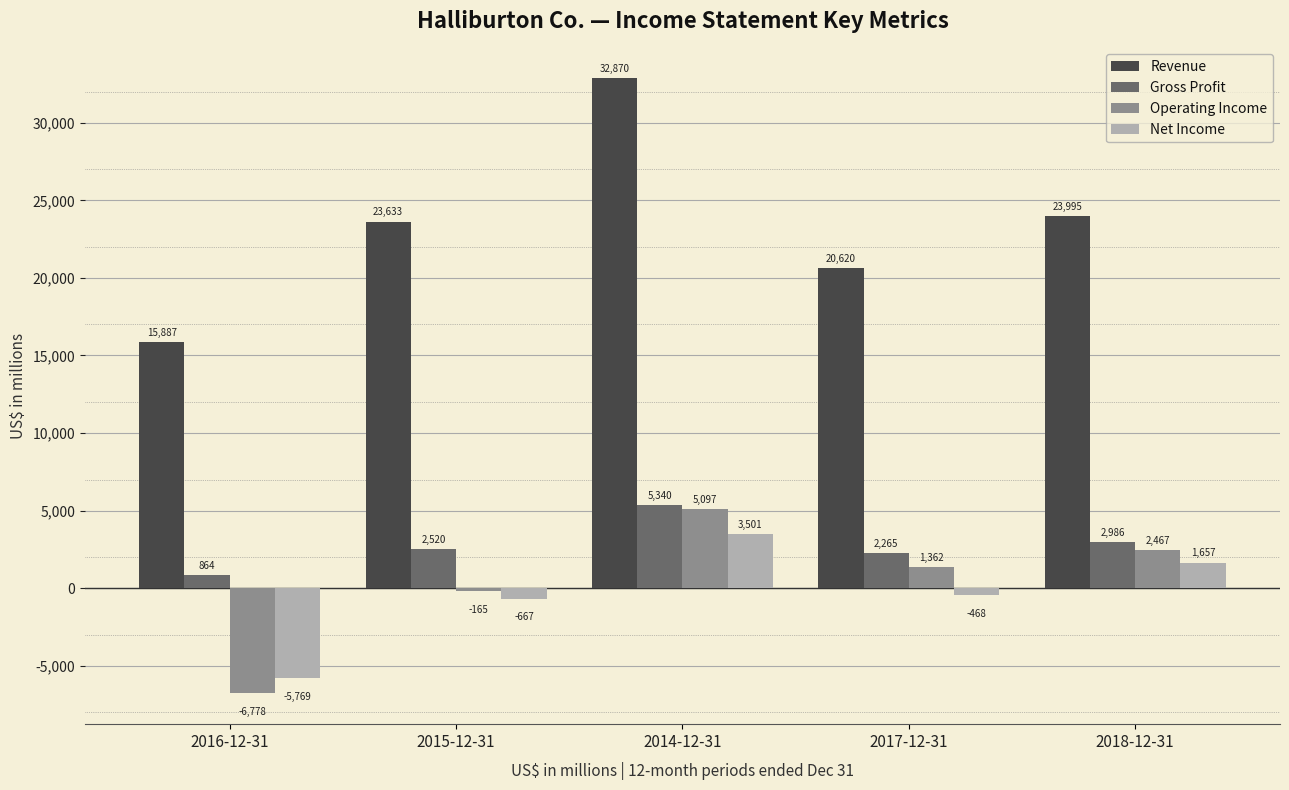

What is the maximum value shown in the chart?

32870